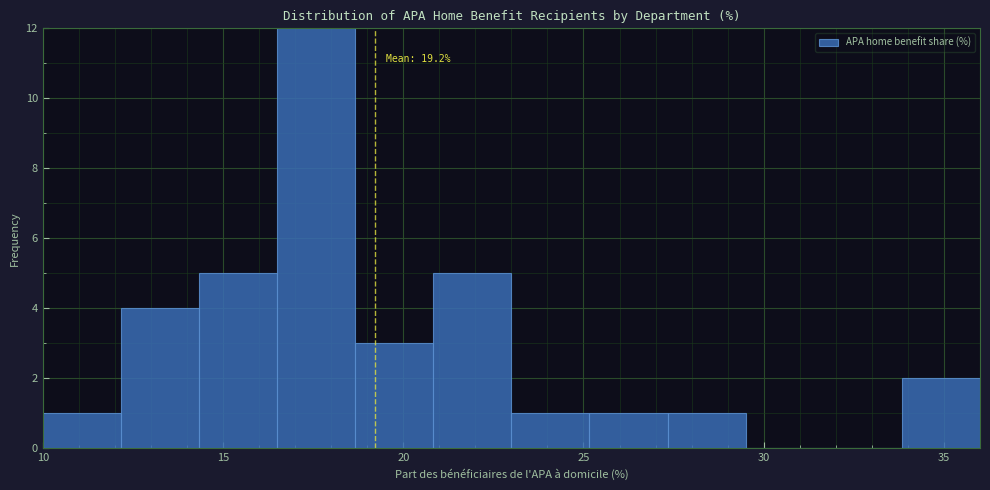

Which range on the x-axis has the tallest bar?

16.5 to 18.5